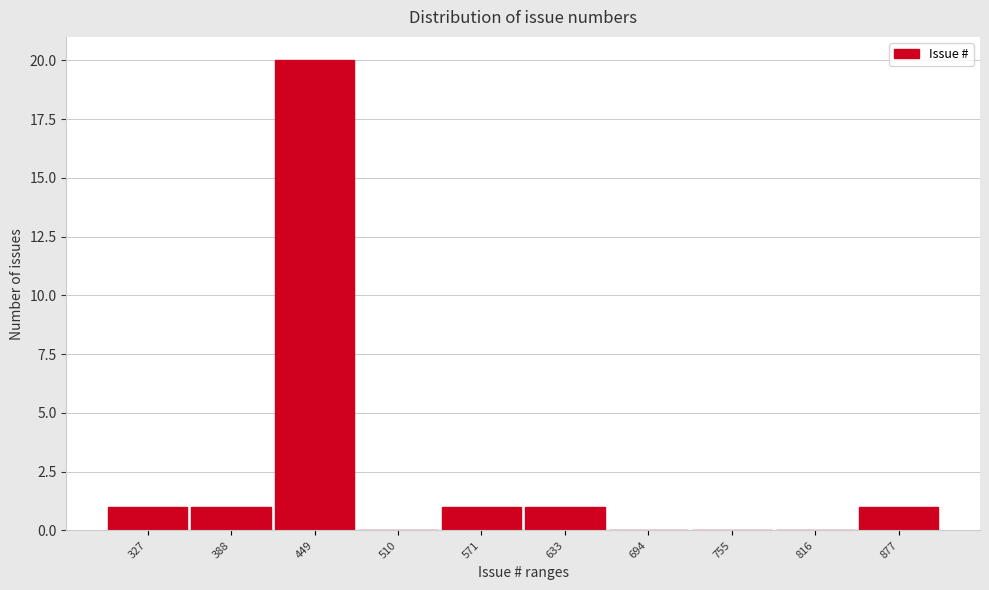

Reading left to right, list all the values displayed in this chart.

327=1	388=1	449=20	510=0	571=1	633=1	694=0	755=0	816=0	877=1